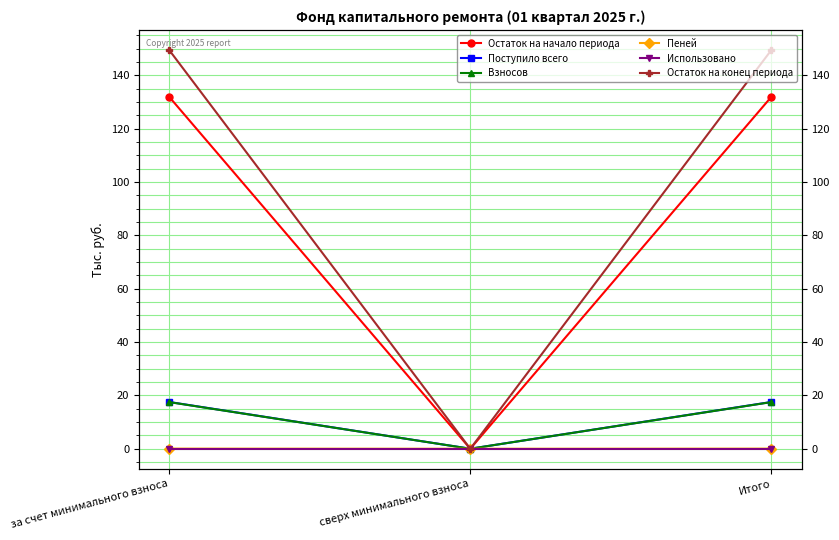

What position from the right is сверх минимального взноса?

2